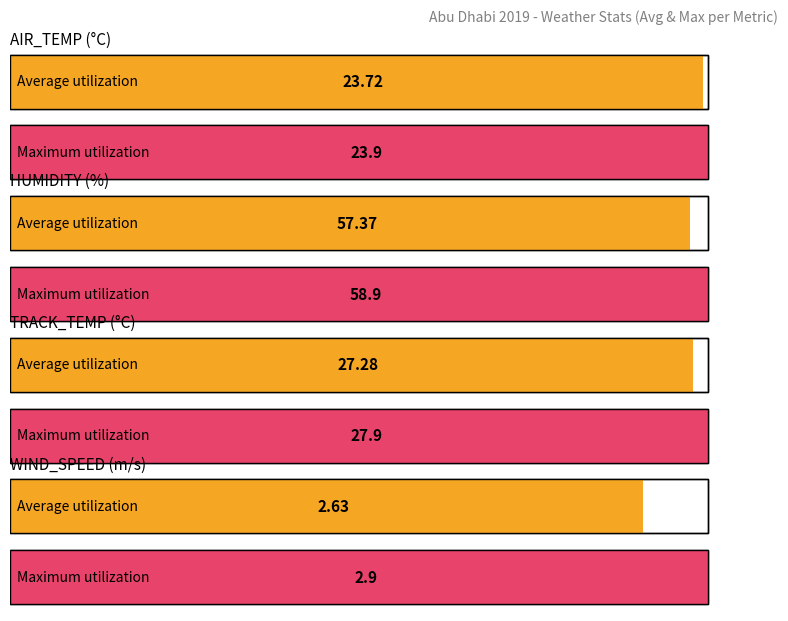

What is the spread (max minus min) of values at WIND_SPEED?

0.3